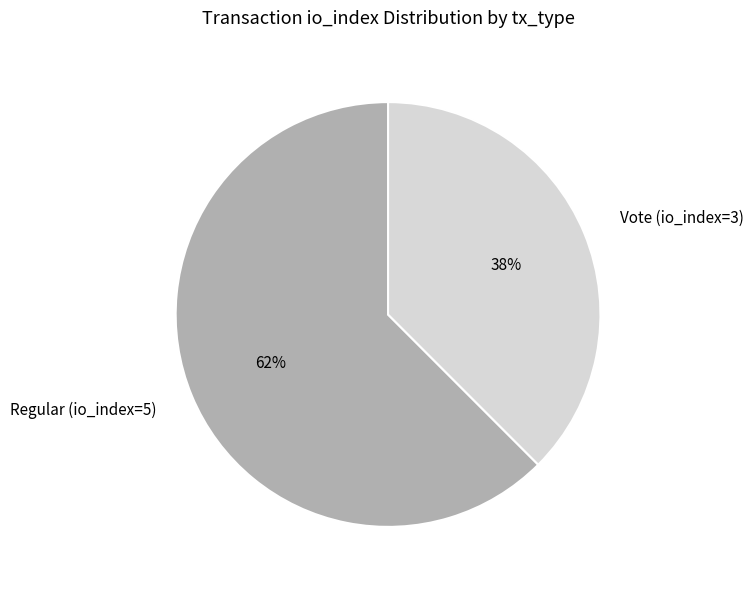

Does any single category account for the majority?

Yes